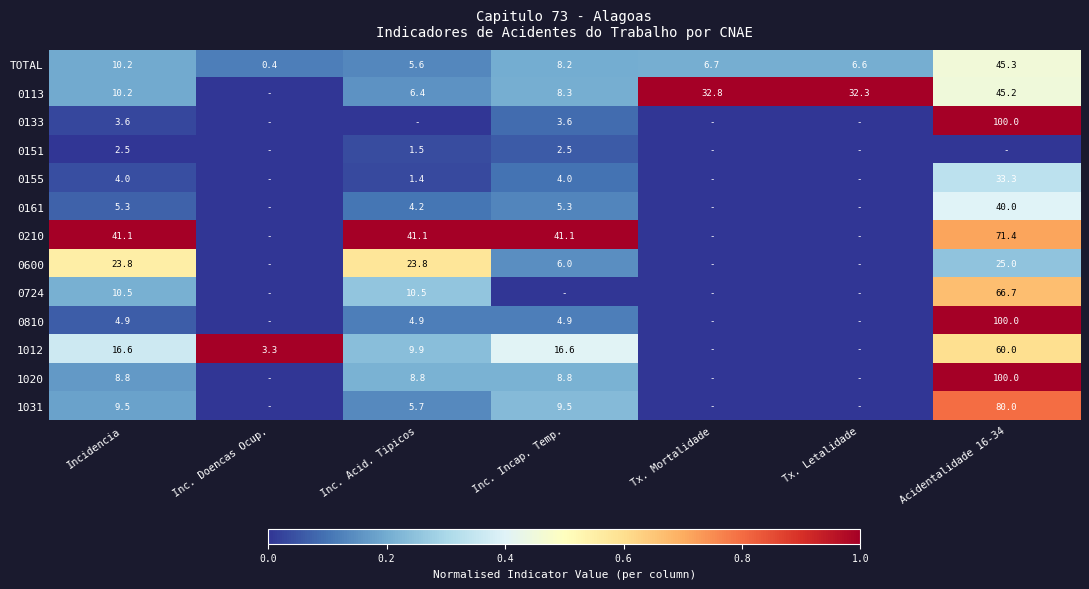

What is the sum of the 1012 values at Inc. Doencas Ocup. and Incidencia?

19.9